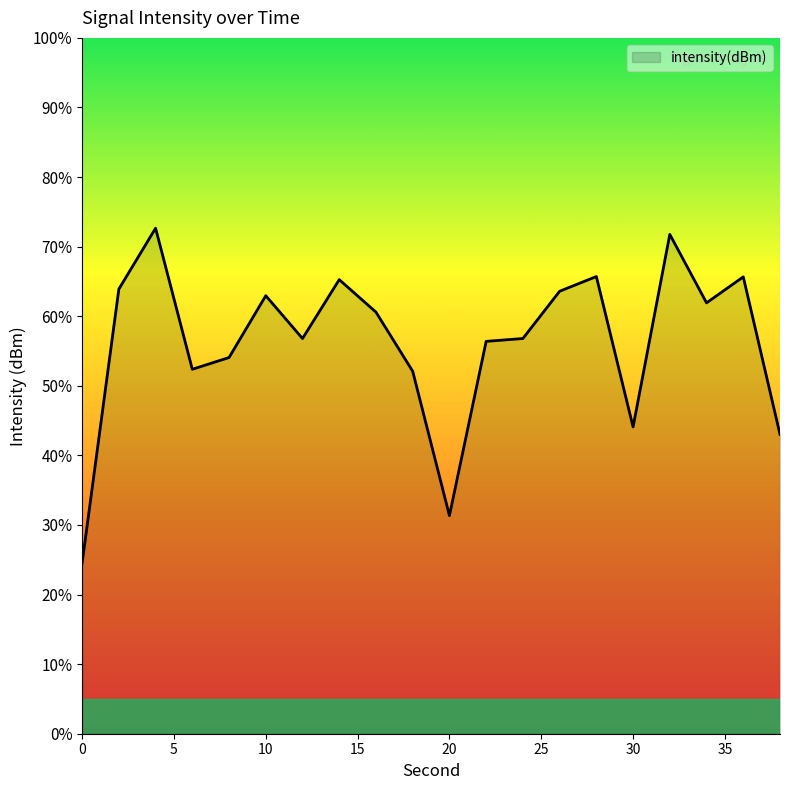

What is the difference between the second highest and second lowest values?

40.4